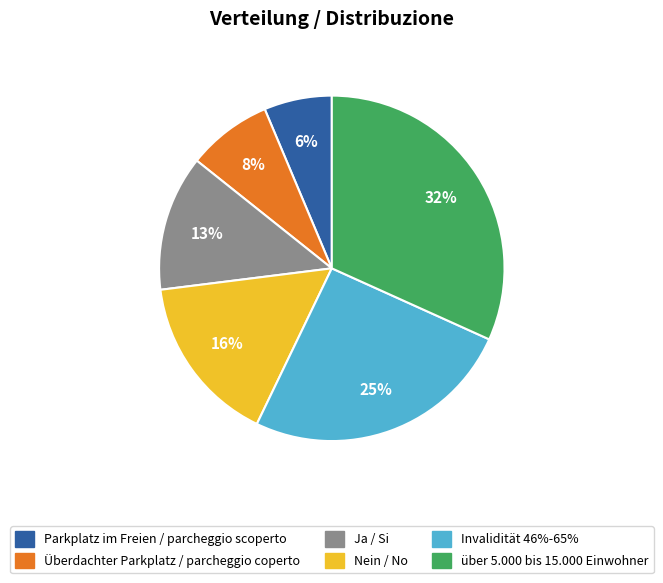

True or false: Parkplatz im Freien / parcheggio scoperto accounts for 6% of the total.

True